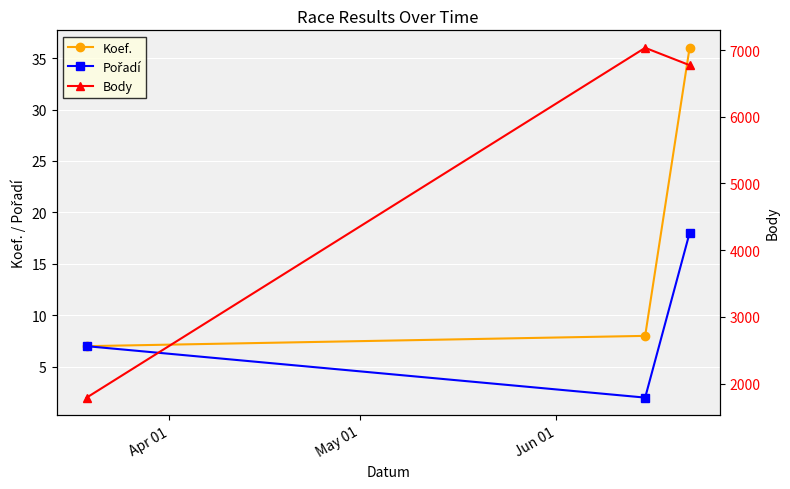

What is the minimum value for Koef.?

7